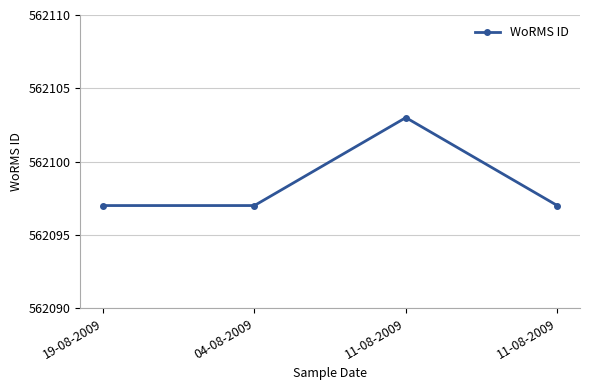

What is the average value?

562098